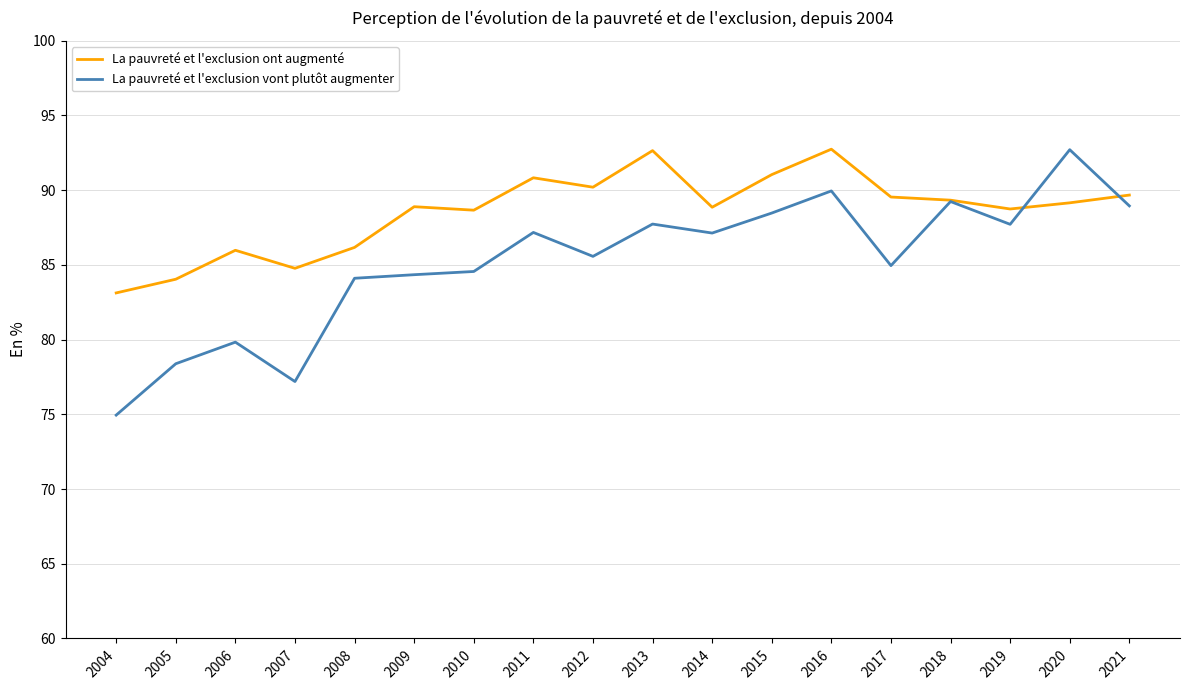

What is the difference between the maximum and second lowest values in the La pauvreté et l'exclusion ont augmenté series?

8.7